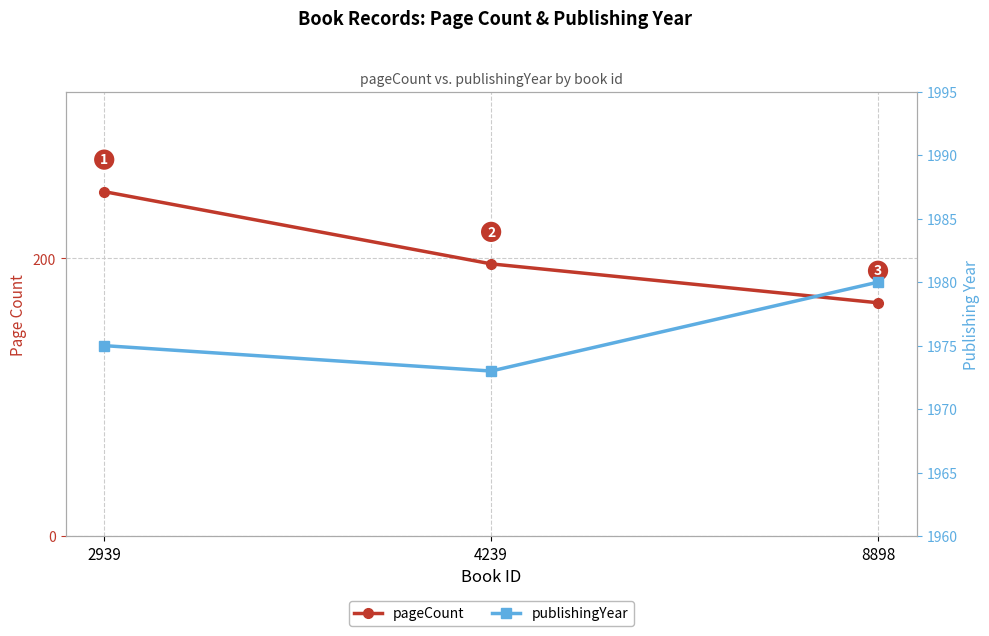

Is the value of publishingYear at 4239 greater than the value of pageCount at 2939?

Yes